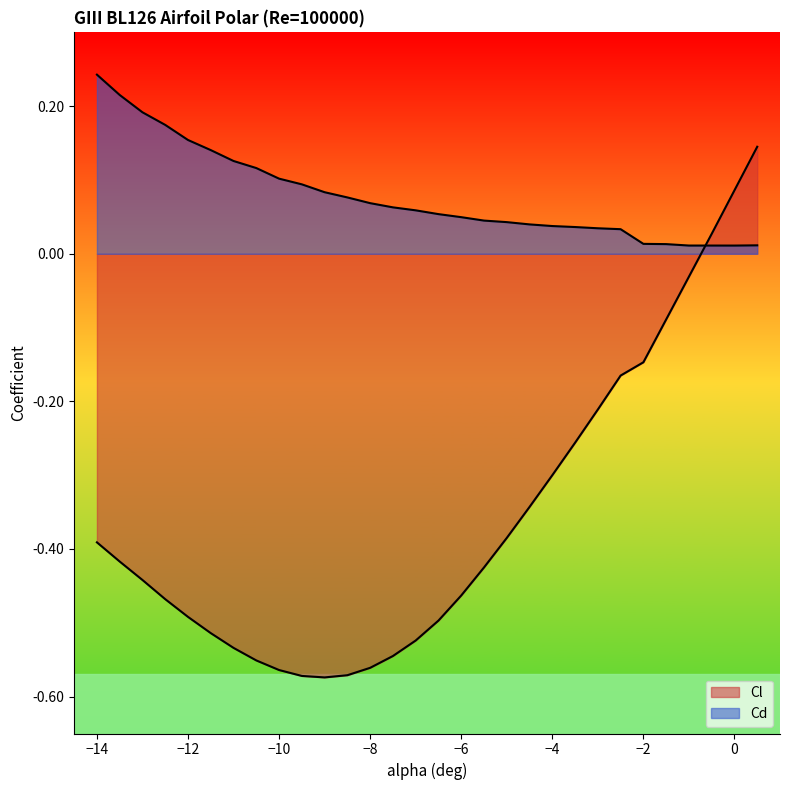

Reading left to right, list all the values displayed in this chart.

Cl: -0.4	-0.4	-0.4	-0.5	-0.5	-0.5	-0.5	-0.6	-0.6	-0.6	-0.6	-0.6	-0.6	-0.5	-0.5	-0.5	-0.5	-0.4	-0.4	-0.3	-0.3	-0.3	-0.2	-0.2	-0.1	-0.1	-0.0	0.0	0.1	0.1
Cd: 0.2	0.2	0.2	0.2	0.2	0.1	0.1	0.1	0.1	0.1	0.1	0.1	0.1	0.1	0.1	0.1	0.0	0.0	0.0	0.0	0.0	0.0	0.0	0.0	0.0	0.0	0.0	0.0	0.0	0.0